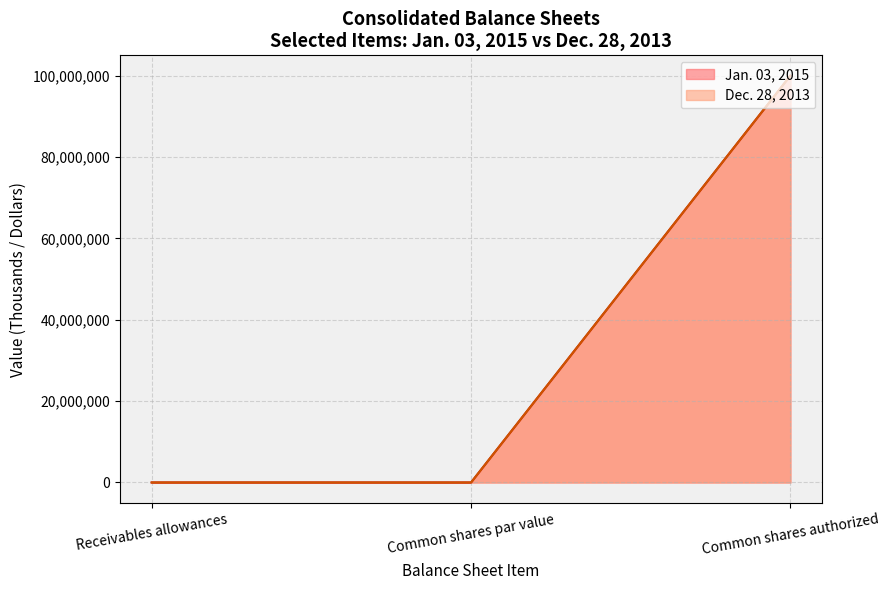

What are all the series names shown in the legend?

Jan. 03, 2015, Dec. 28, 2013